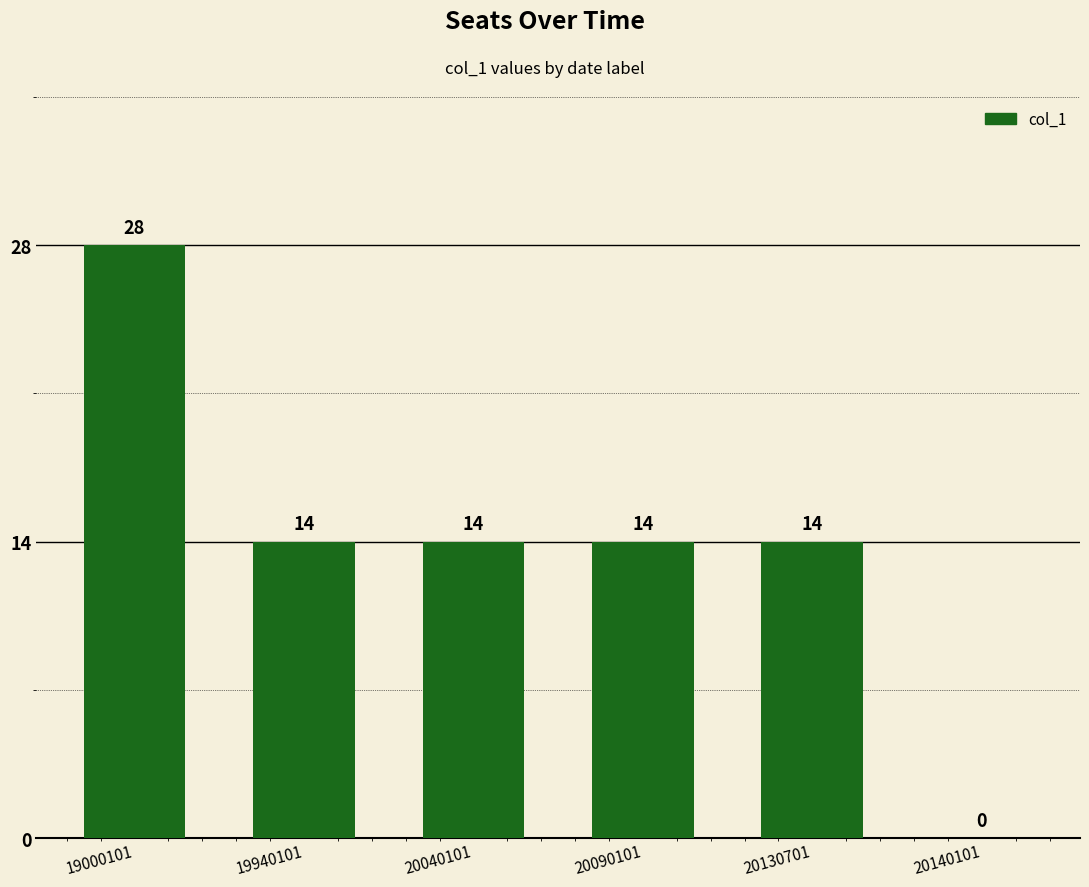

The value at 20090101 is 7. True or false?

False